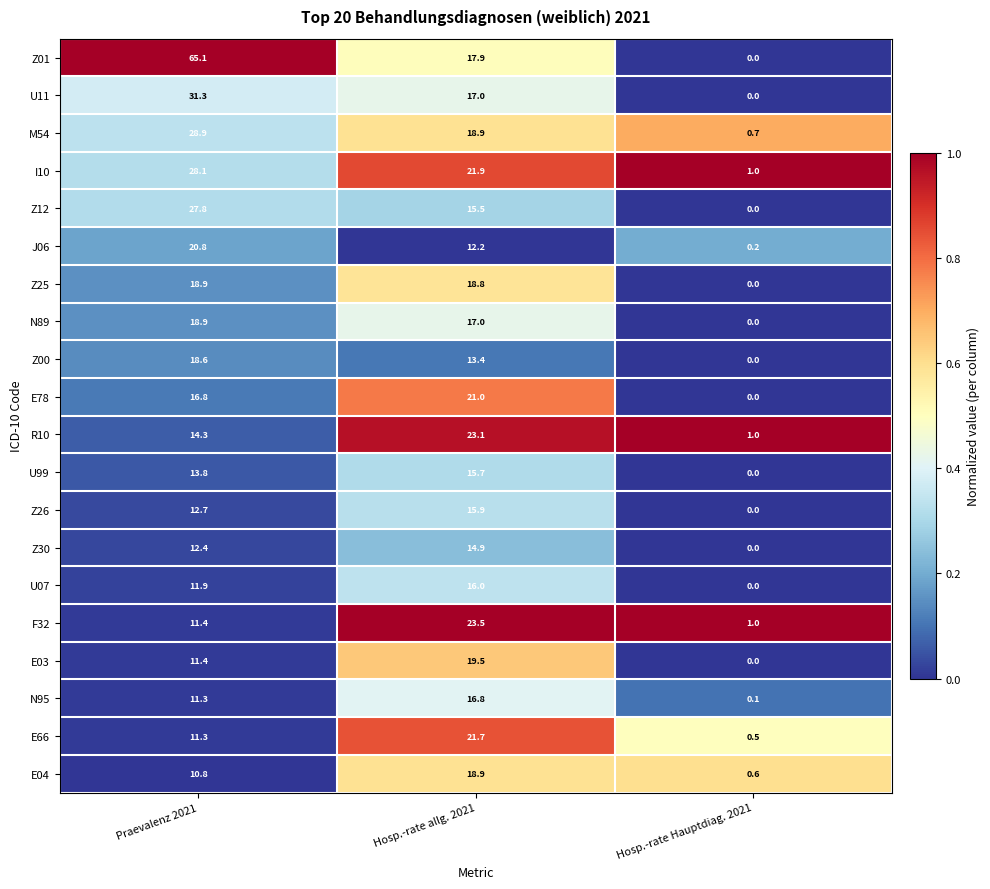

Which category has the highest value across all series?

Praevalenz 2021